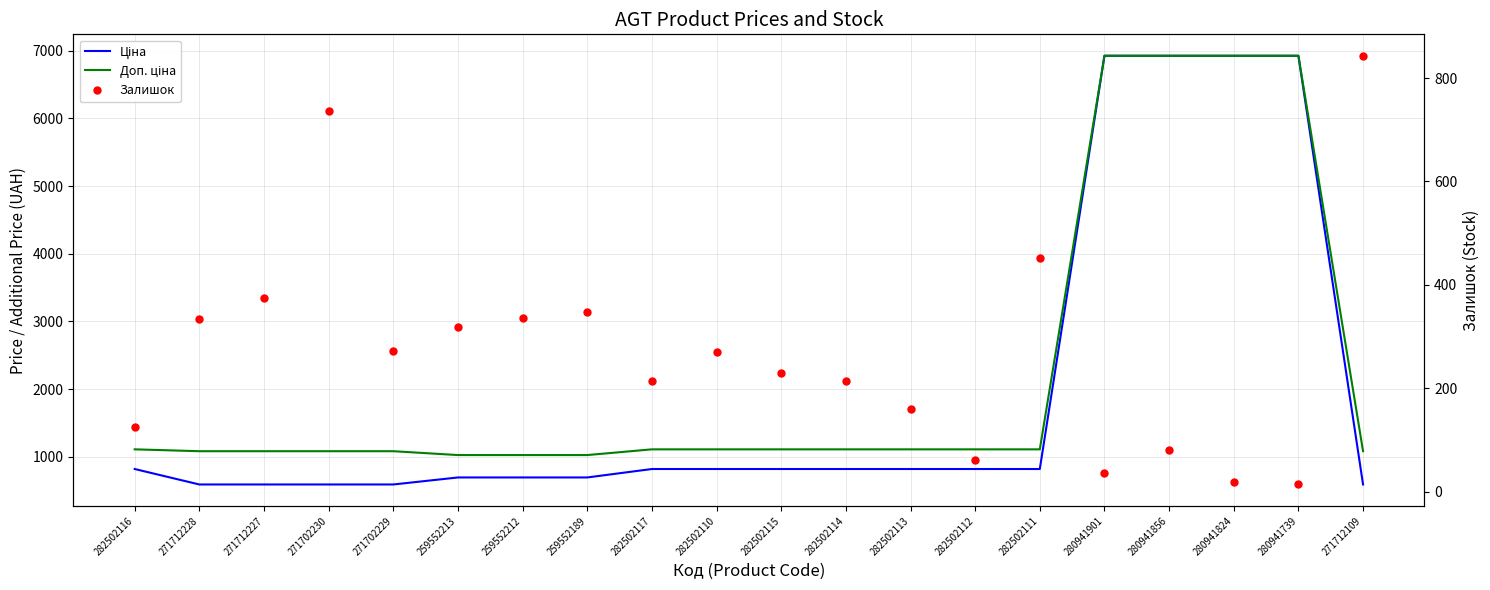

At which label is Залишок closest to 428?

282502111